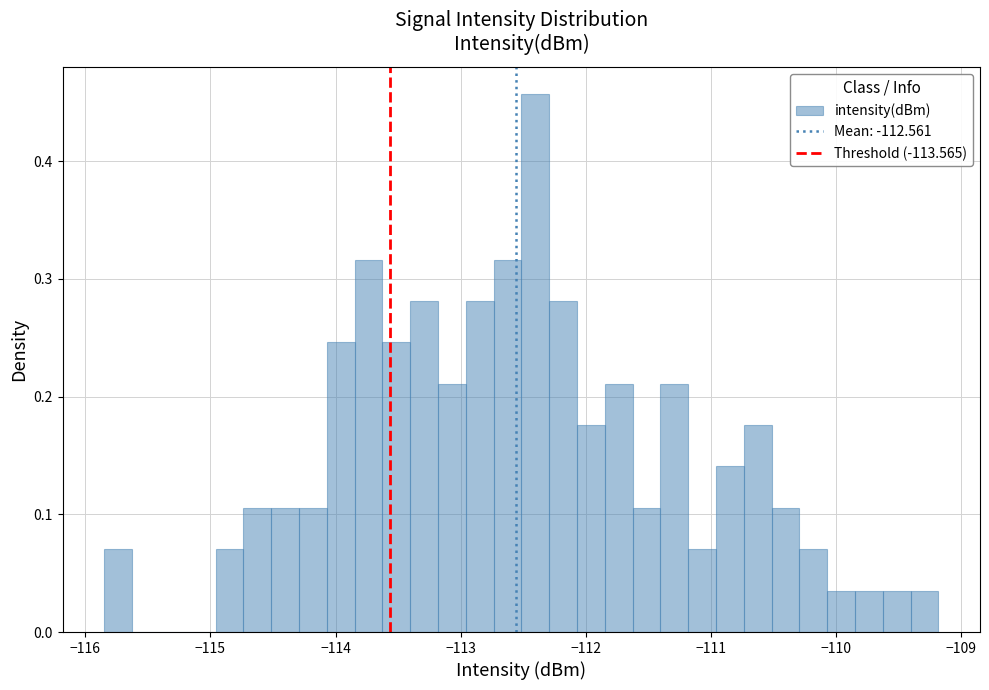

Around what value on the x-axis is the tallest bar? Give the approximate position of its centre, as read against the axis.

-112.4